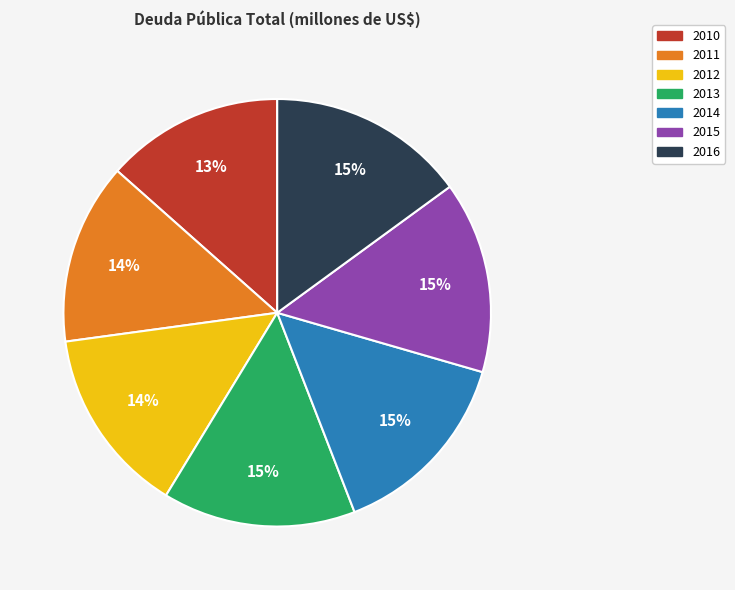

Do 2012 and 2013 together represent more than half of the pie?

No